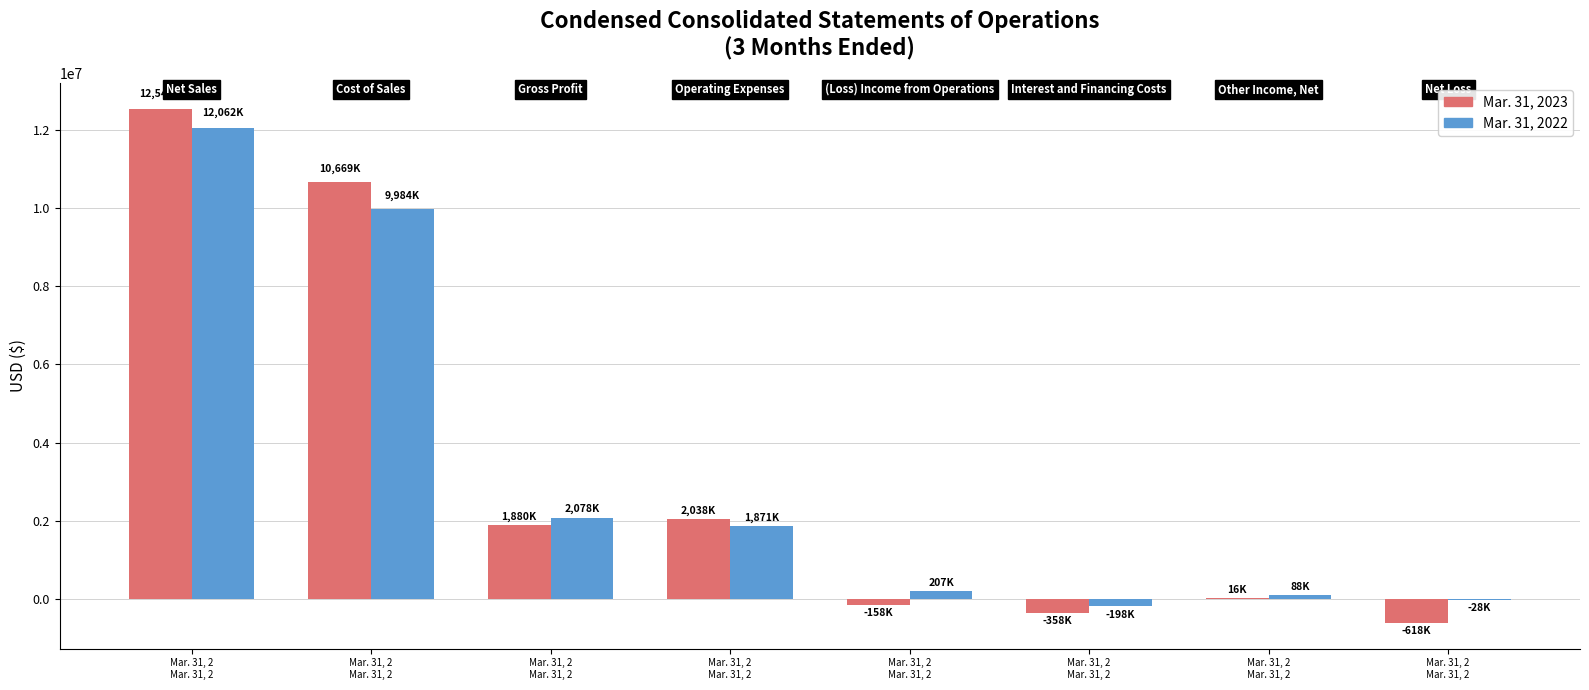

Is it true that Mar. 31, 2022 equals 103824 at Mar. 31, 2
Mar. 31, 2?

False